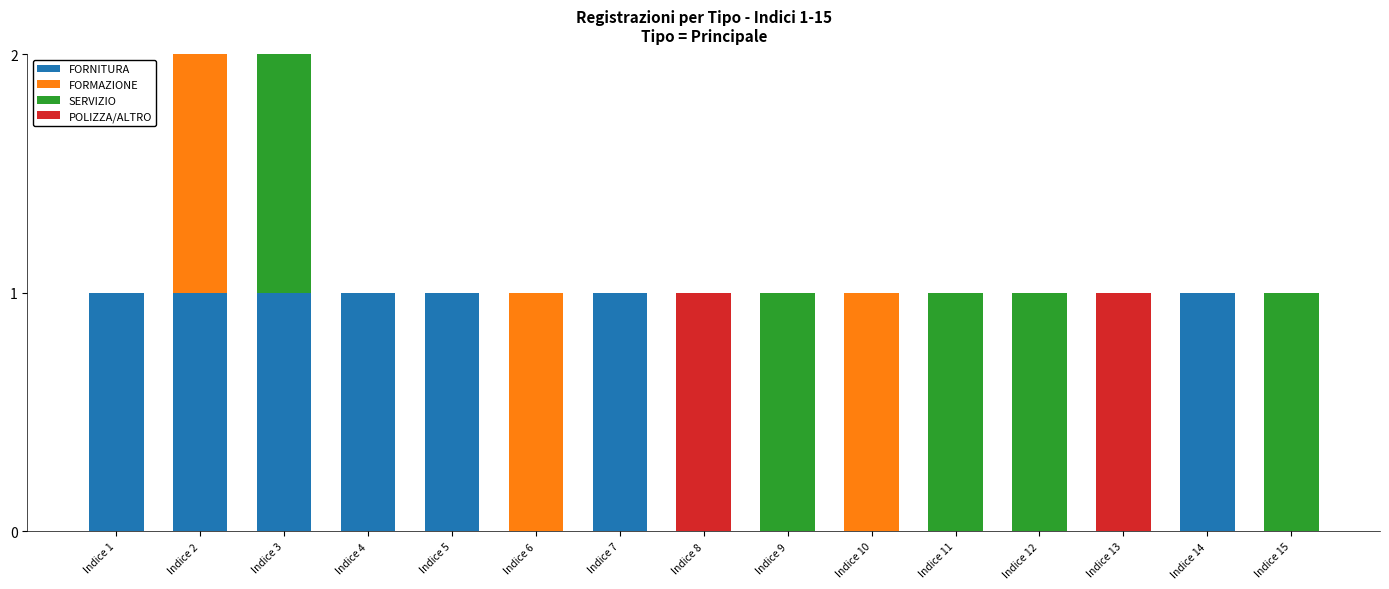

What is the sum of all FORNITURA values?

7